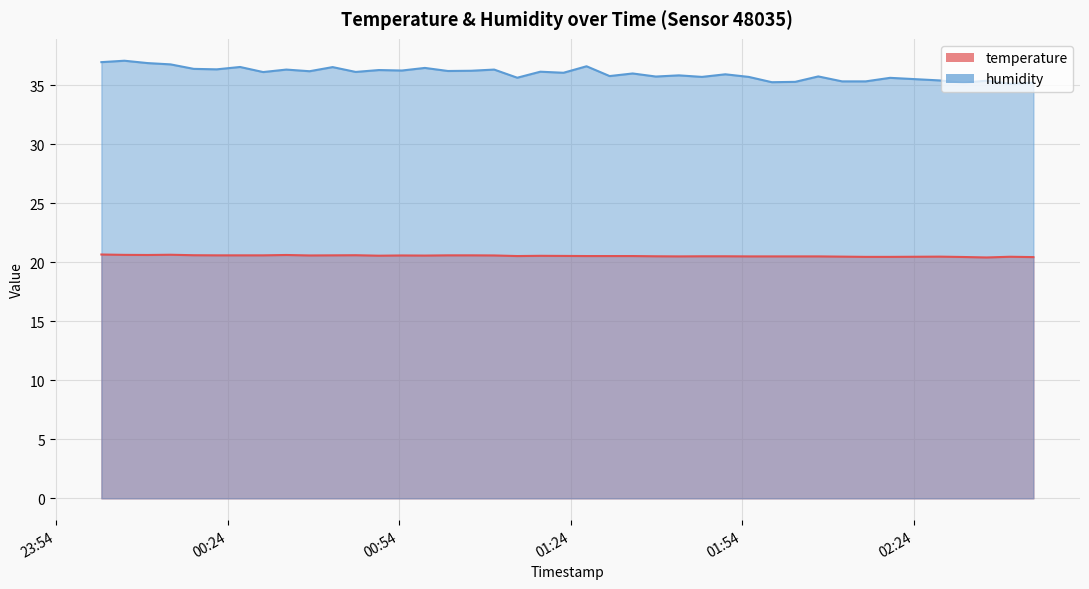

What is the highest value of the temperature series?

20.7